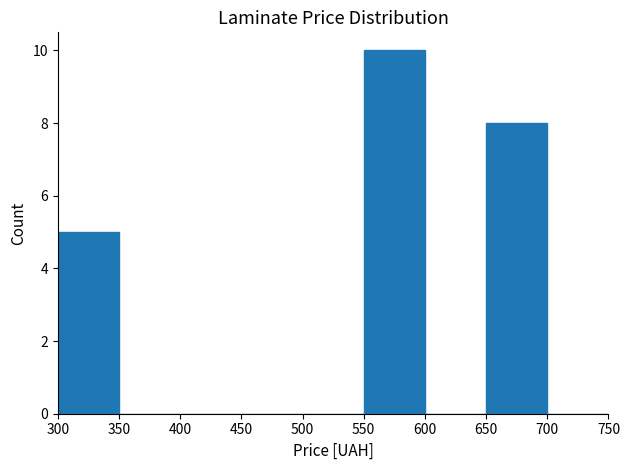

Which range on the x-axis has the tallest bar?

550 to 600